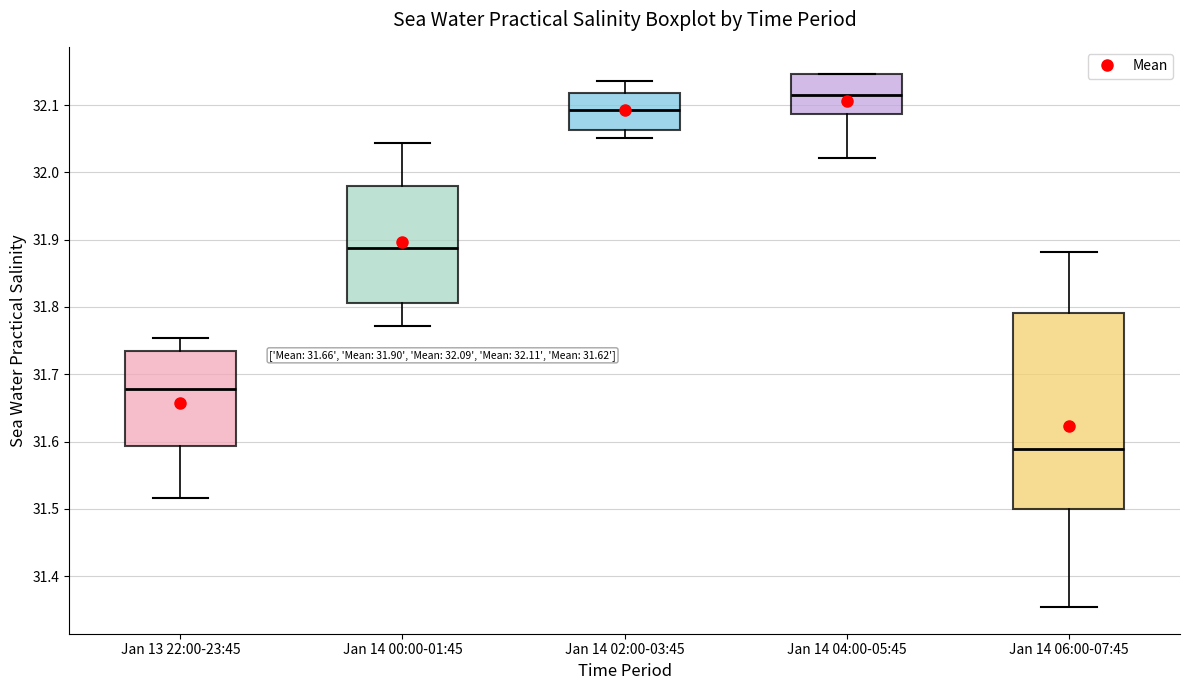

Comparing the boxes themselves (not the whiskers), which one is the tallest?

Jan 14 06:00-07:45